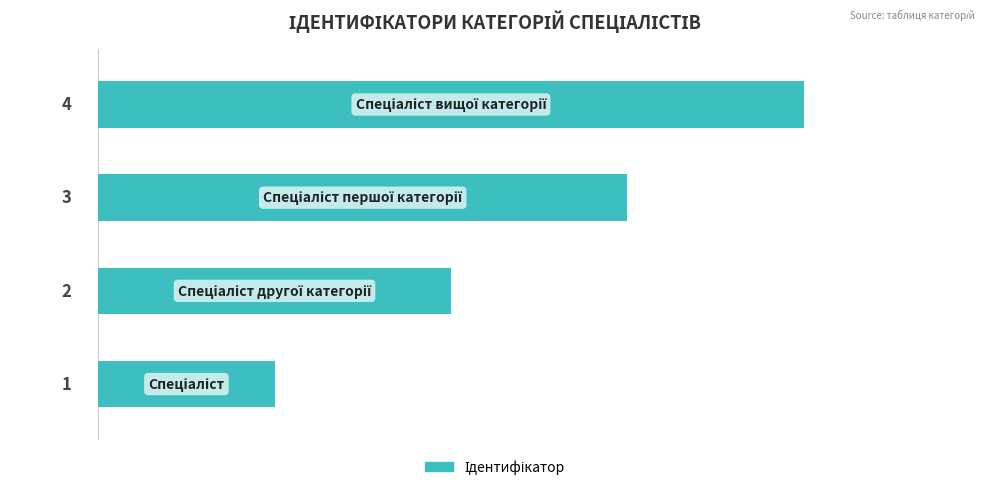

How many values are between 2 and 4?

3